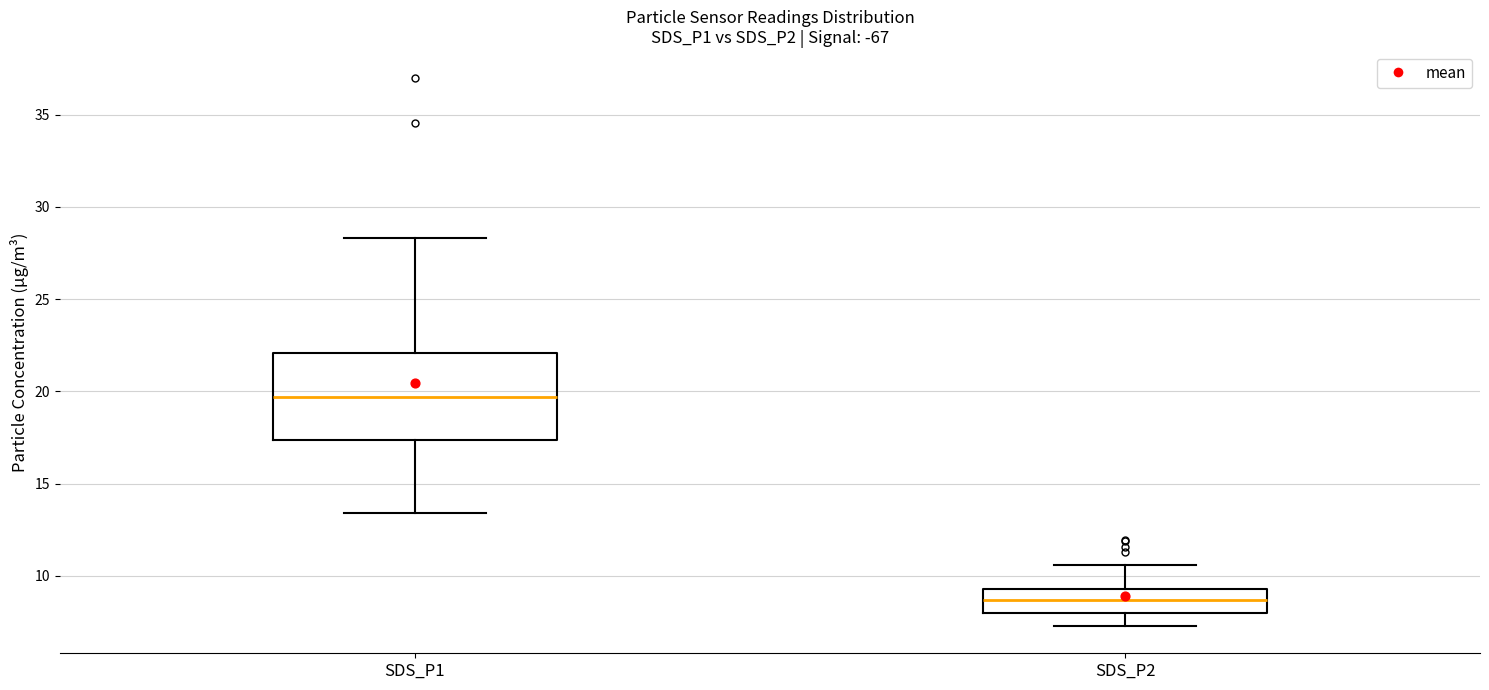

Reading left to right, transcribe this box plot: for each box, give where its median line is, the range the box spans, and where its two whiskers end, as read against the y-axis. The values are not printed on the chart, so give them approximately, as read against the axis.

SDS_P1: median 19.5, box 17.5 to 22.0, whiskers 13.5 to 28.5
SDS_P2: median 8.5, box 8.0 to 9.5, whiskers 7.5 to 10.5